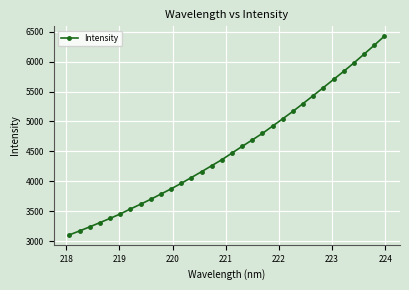

True or false: there are more than 2 points higher than both neighbors.

False